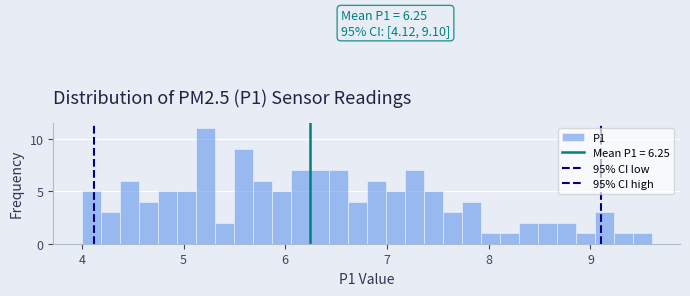

Around what value on the x-axis is the tallest bar? Give the approximate position of its centre, as read against the axis.

5.2